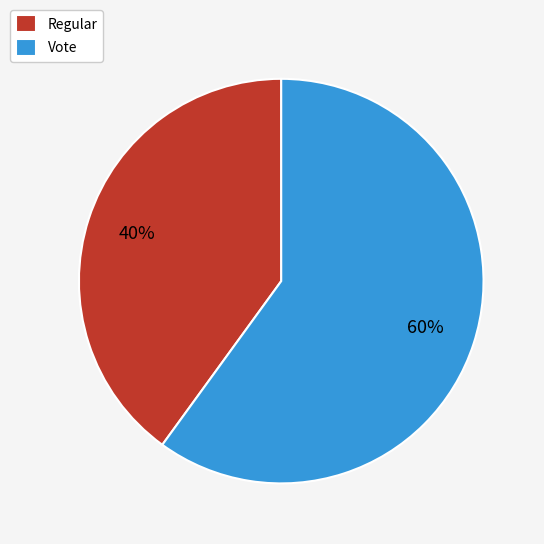

Rank the categories by value from lowest to highest.

Regular, Vote